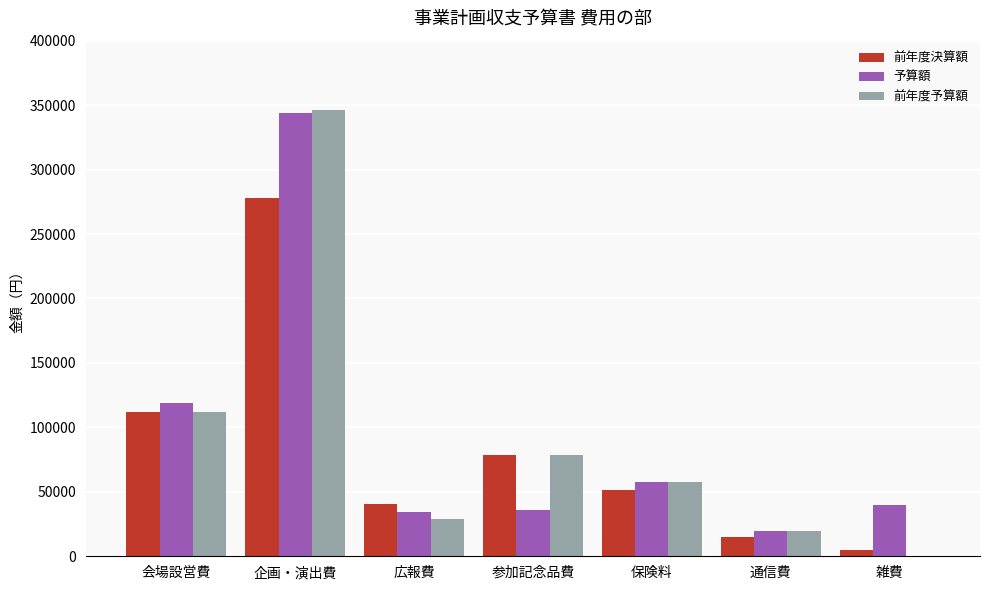

Which series changed the most between 参加記念品費 and 通信費?

前年度決算額